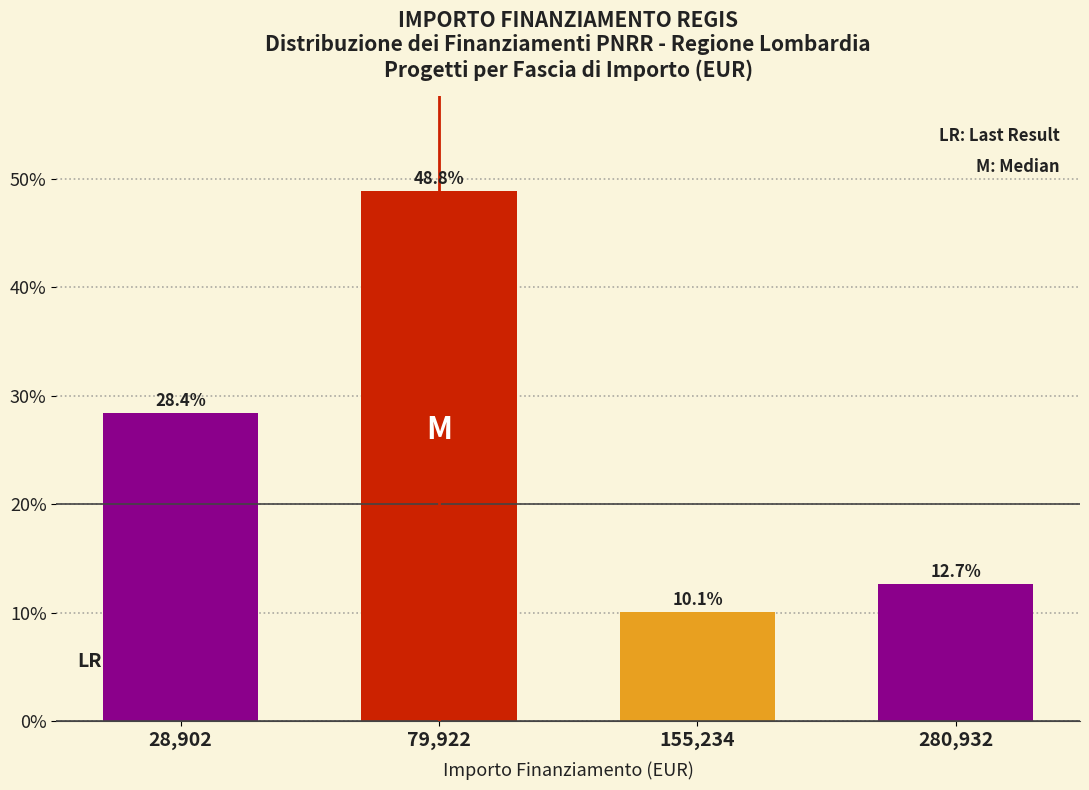

Reading left to right, what are all the values shown in this chart?

28.4	48.8	10.1	12.7